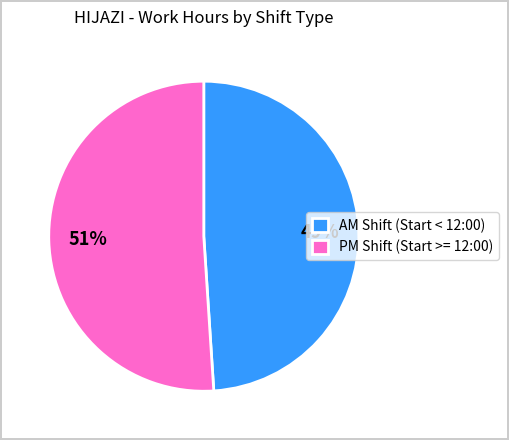

What is the ratio of the value at AM Shift (Start < 12:00) to the value at PM Shift (Start >= 12:00)?

1.0